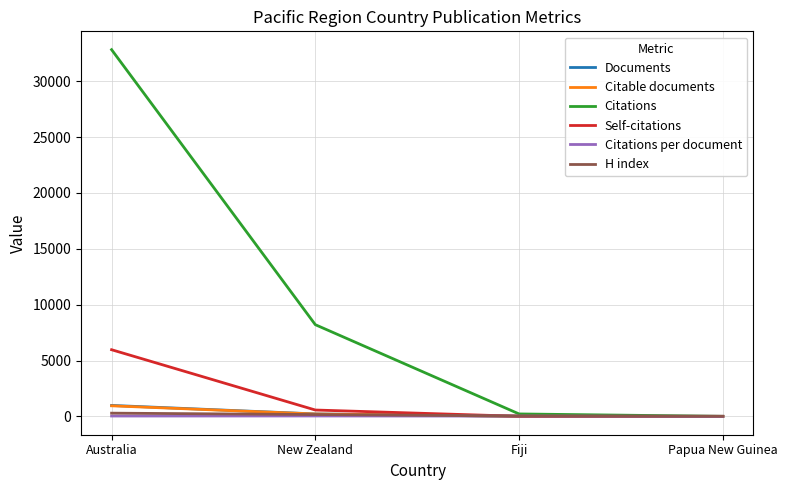

What is the greatest value displayed?

32827.0